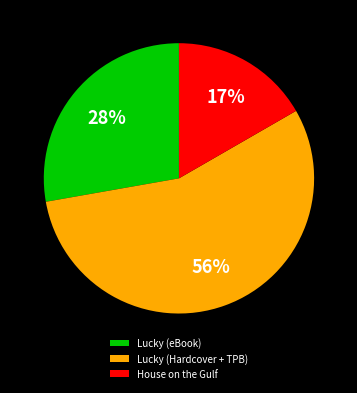

Is there any slice that represents more than half of the pie?

Yes